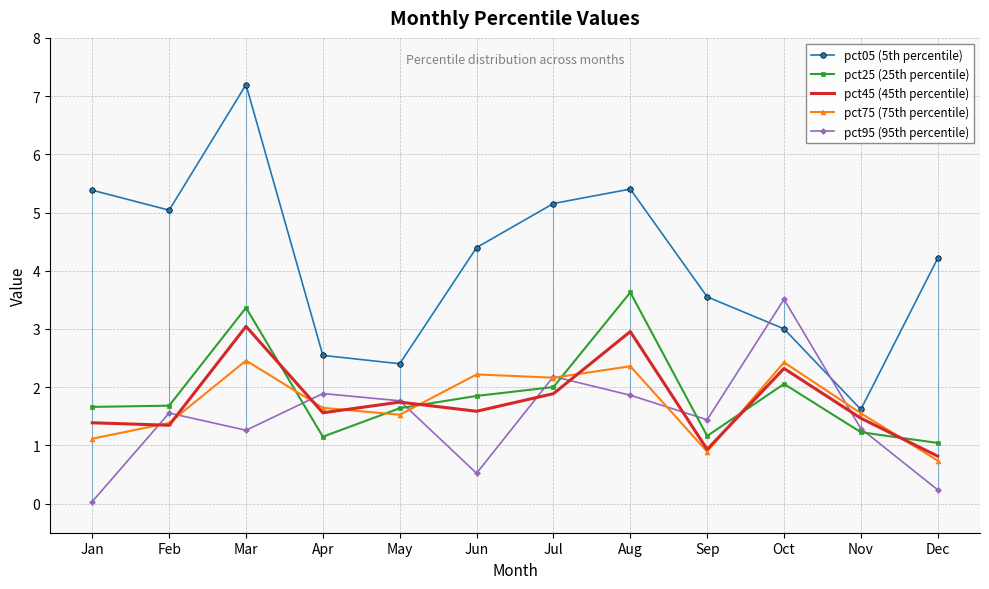

At how many categories does at least one series exceed 5?

5